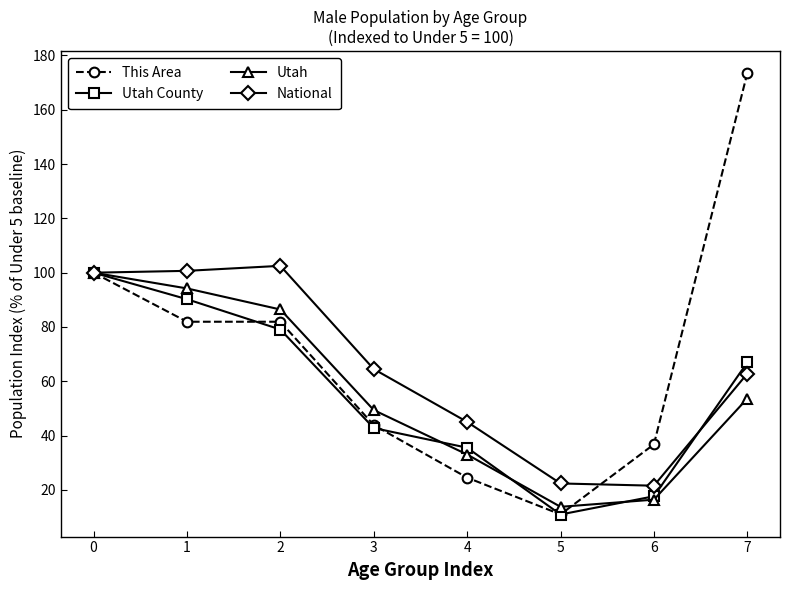

What is the value of the Utah County point at the 5th from the left?

35.5